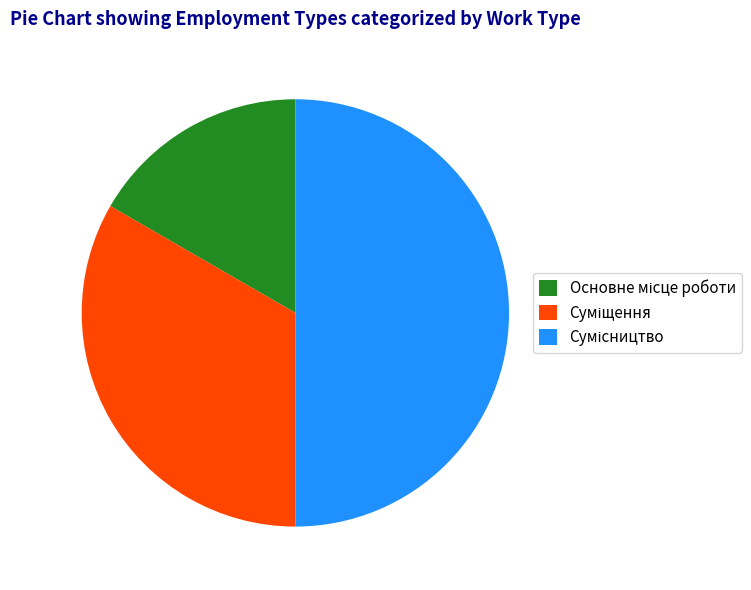

Is there a majority slice in this chart?

No